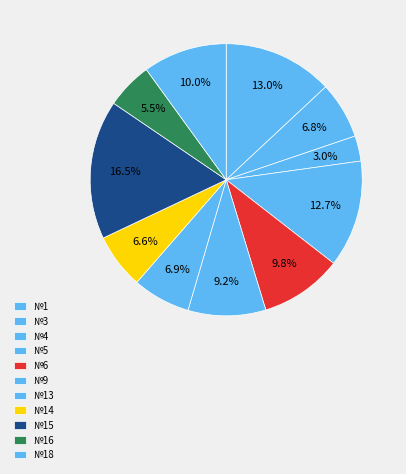

Rank the categories by value from lowest to highest.

4, 16, 14, 3, 13, 9, 6, 18, 5, 1, 15